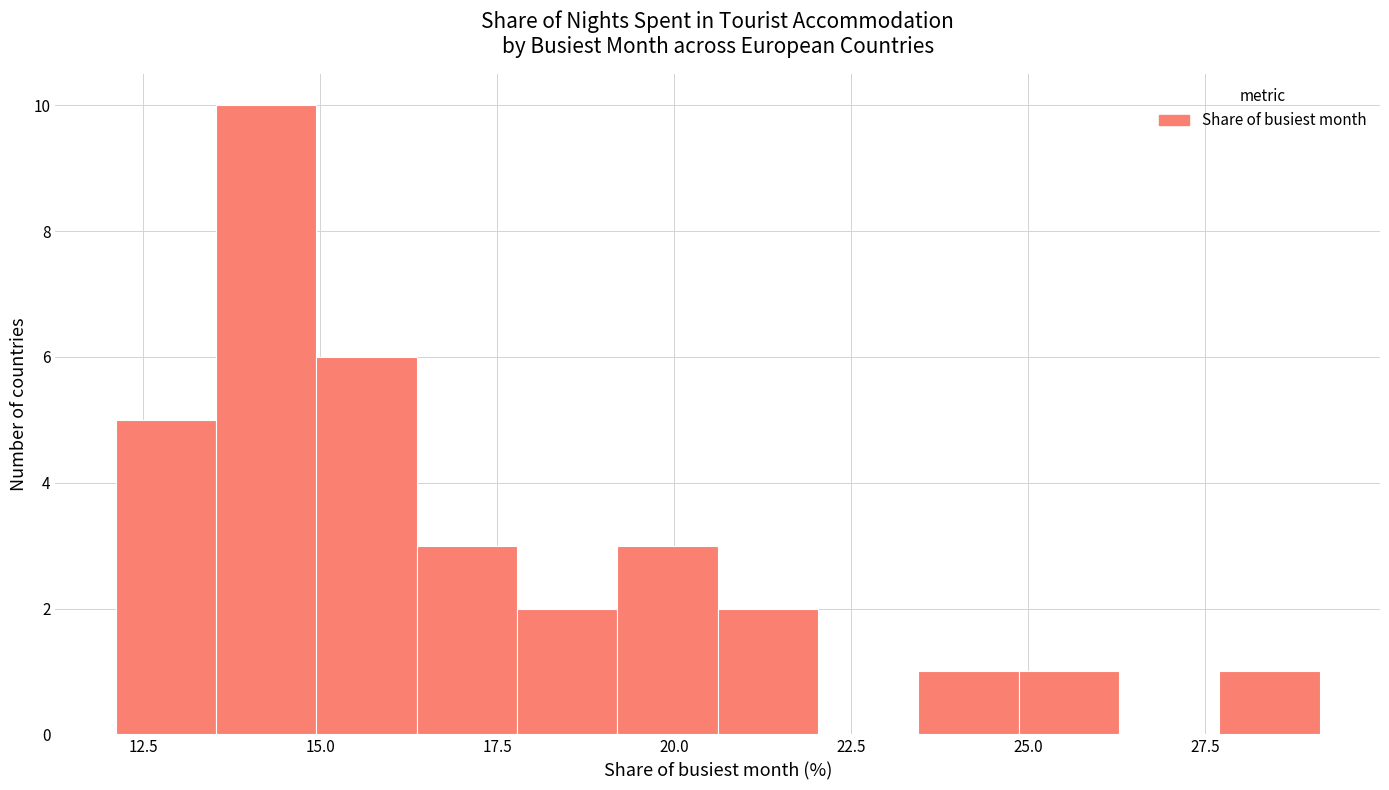

Read against the x-axis, roughly where is the centre of the tallest bar?

14.0